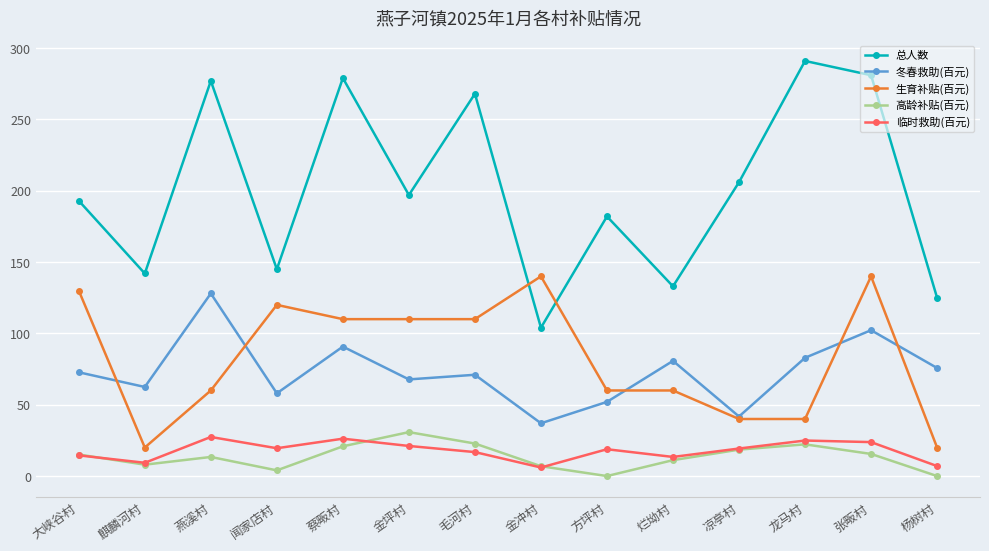

Which series has the widest spread of values?

总人数